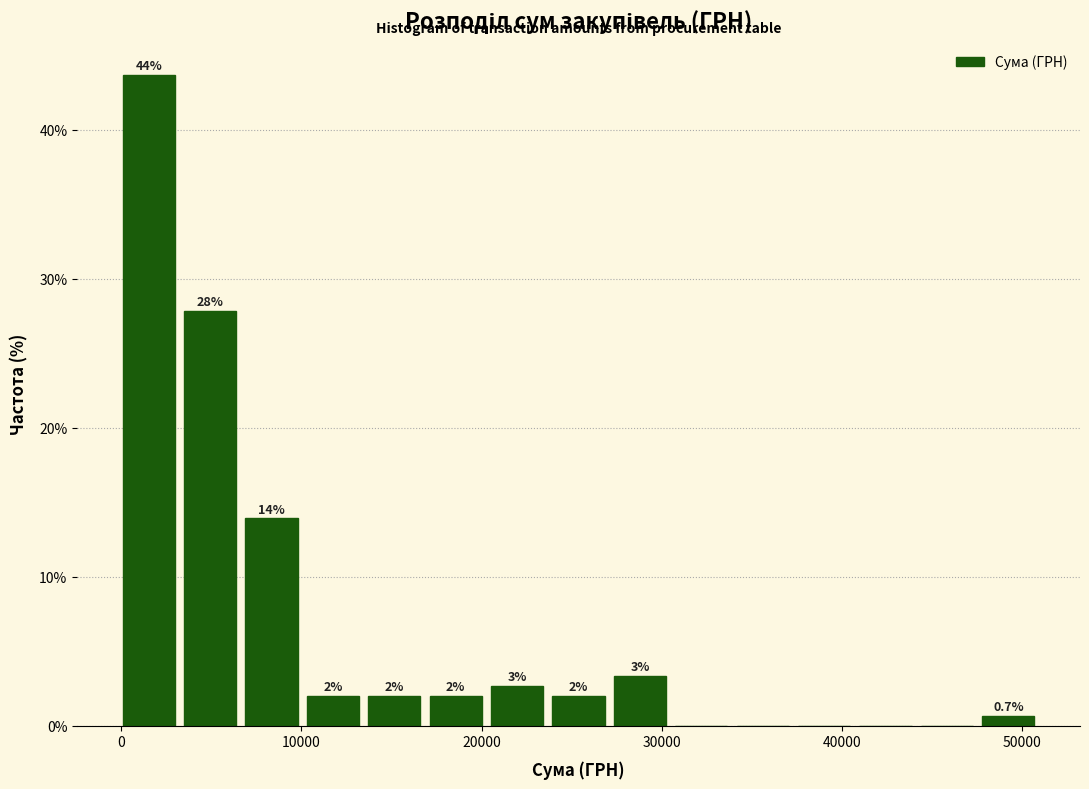

Around what value on the x-axis is the tallest bar? Give the approximate position of its centre, as read against the axis.

2000